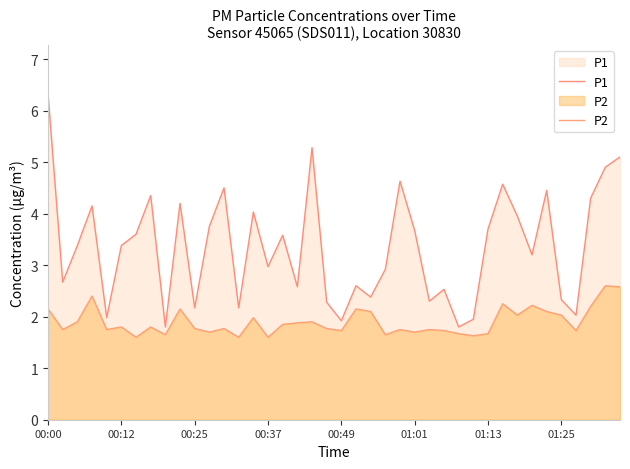

True or false: P2 has a value of 3.3 at 9.

False